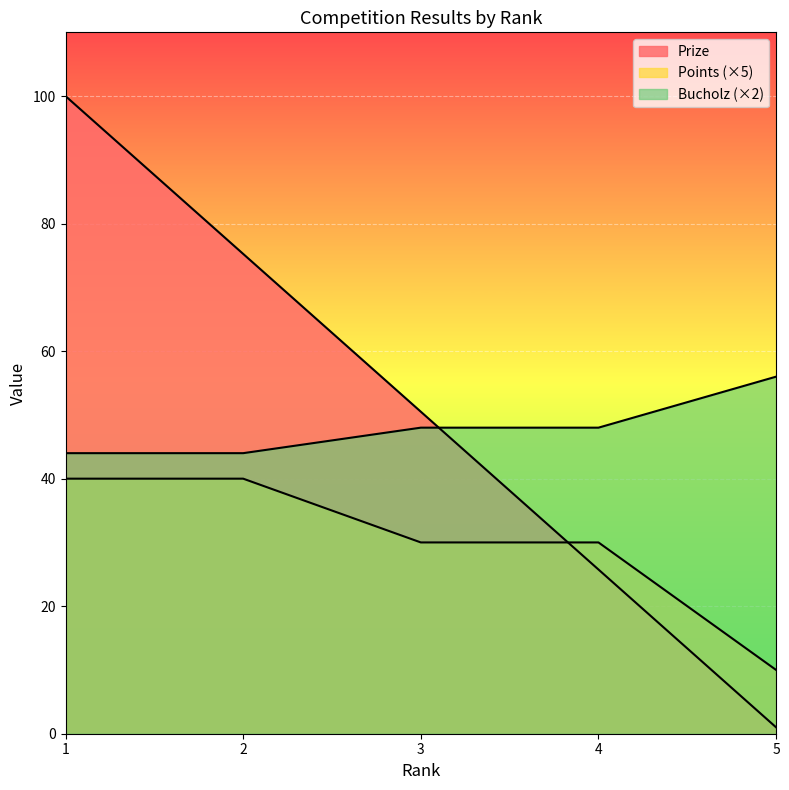

Reading right to left, transcribe all the data shown in this chart.

Prize: 5=1.0	4=25.8	3=50.5	2=75.2	1=100.0
Points: 5=10.0	4=30.0	3=30.0	2=40.0	1=40.0
Bucholz: 5=56.0	4=48.0	3=48.0	2=44.0	1=44.0